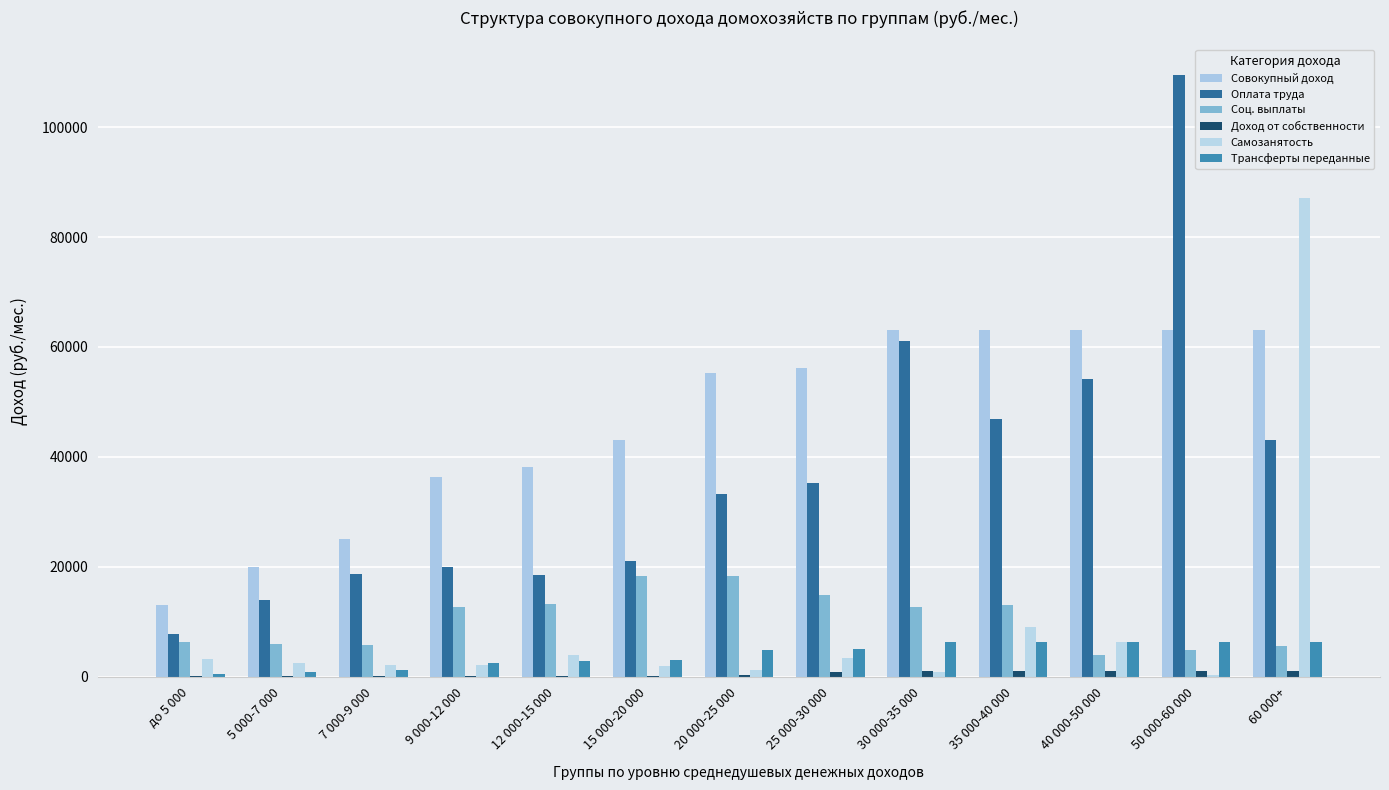

Between 50 000-60 000 and 7 000-9 000, which is larger?

50 000-60 000